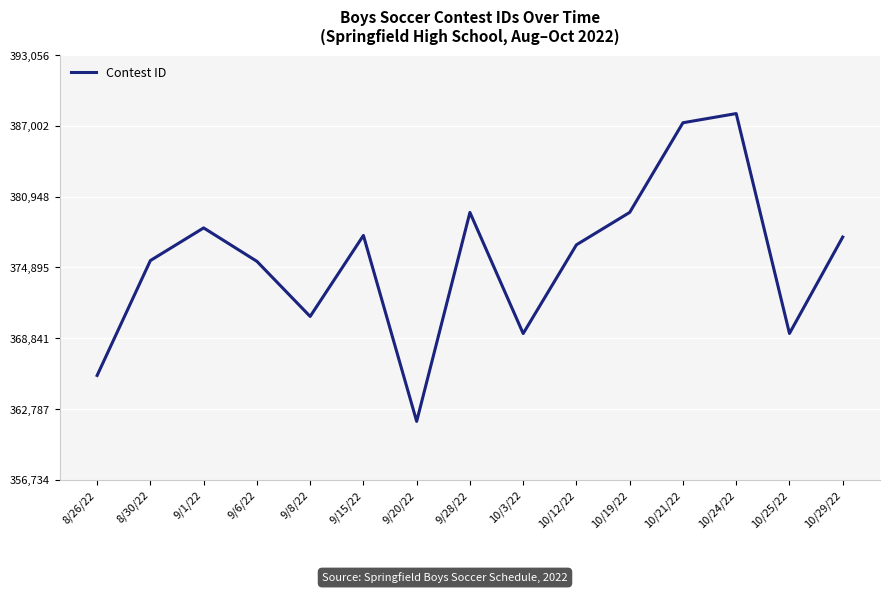

What is the change in value from 9/8/22 to 9/15/22?

+6926